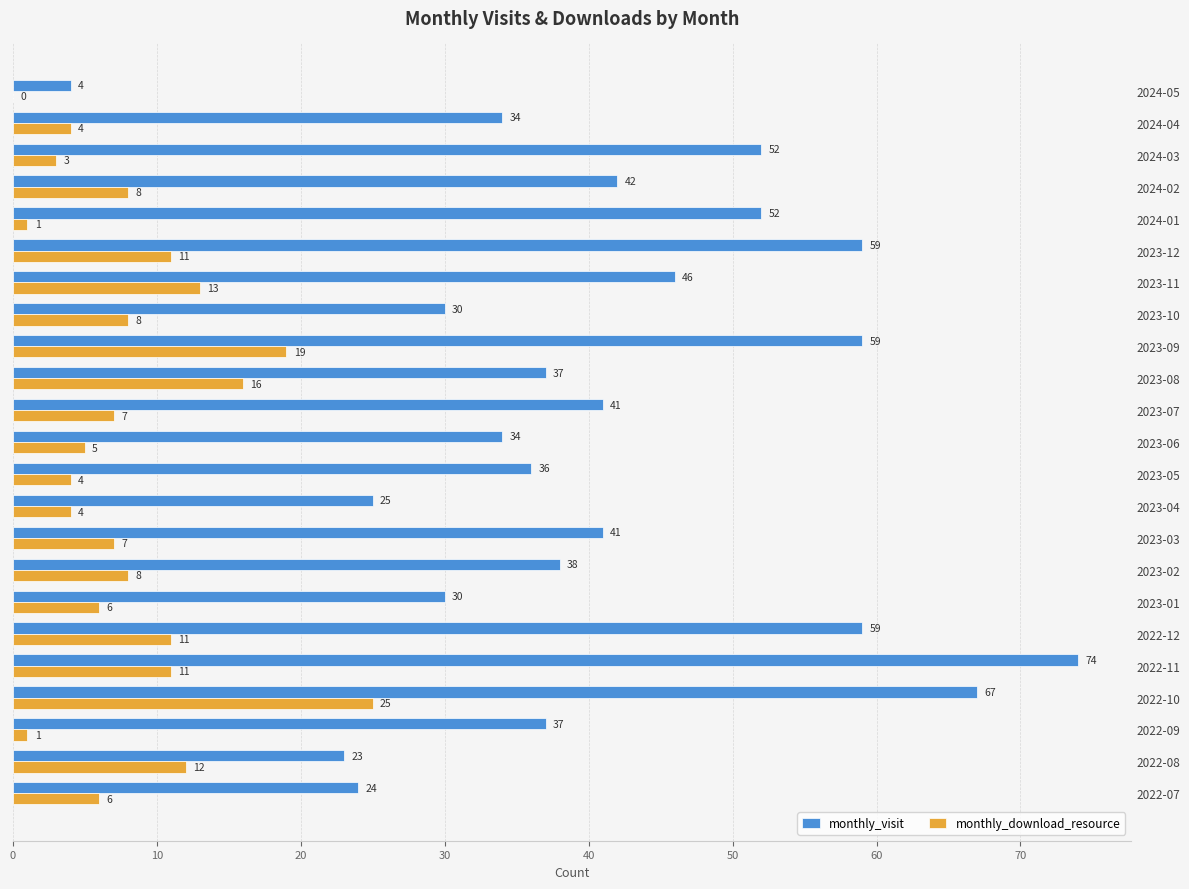

What is the sum of all monthly_visit values?

944